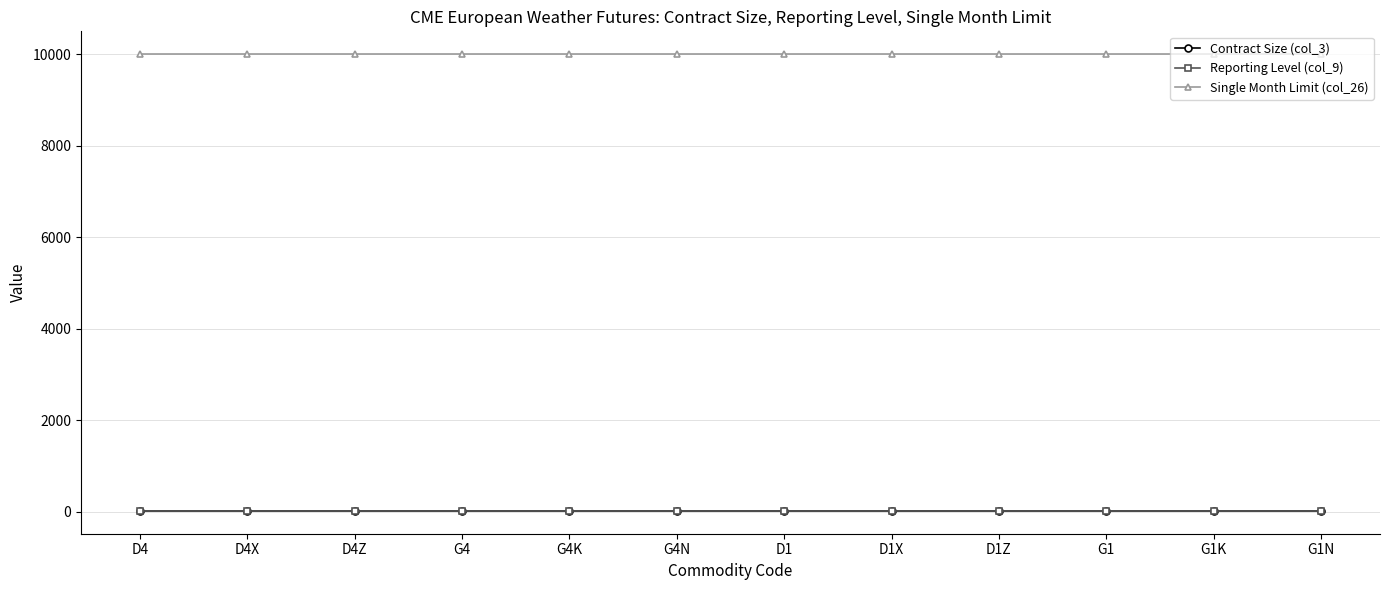

Is this an area chart (filled region under the line)?

No